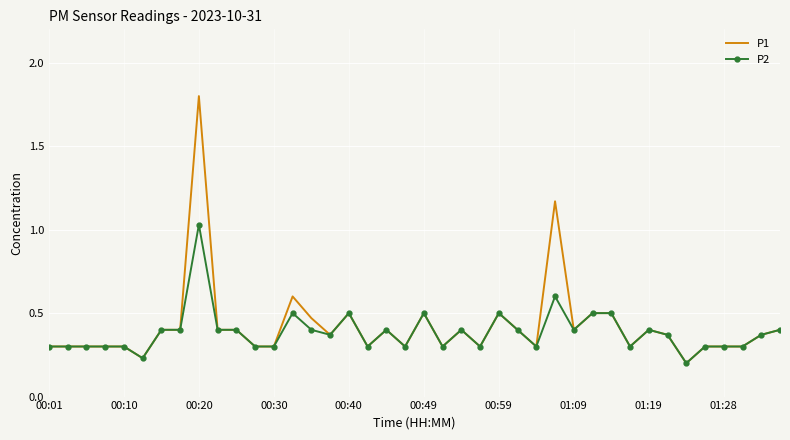

What is the maximum value shown in the chart?

1.8